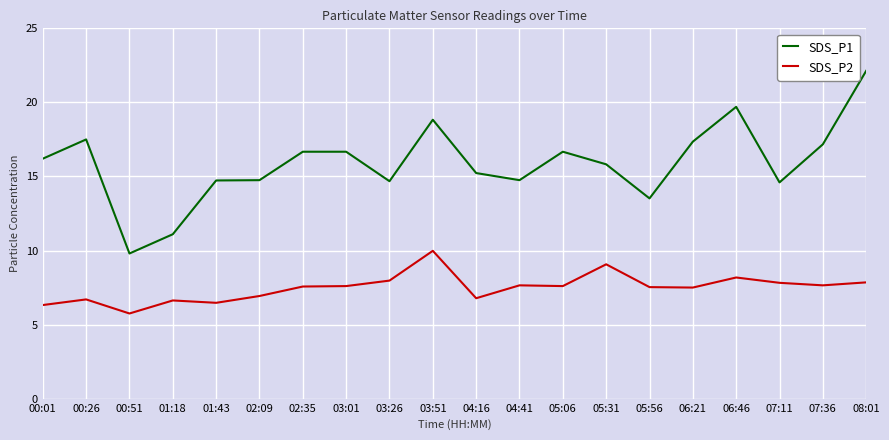

What value does the SDS_P2 series have at 04:16?

6.8